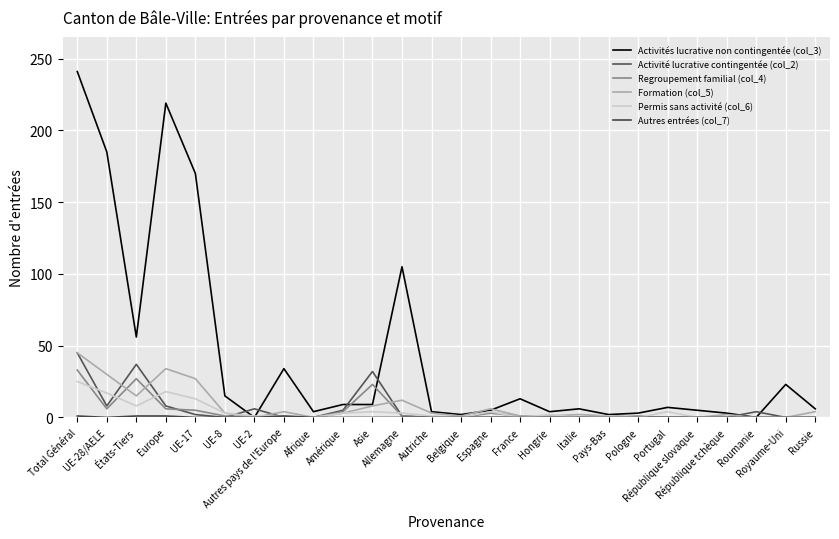

Does the chart have visible grid lines?

Yes